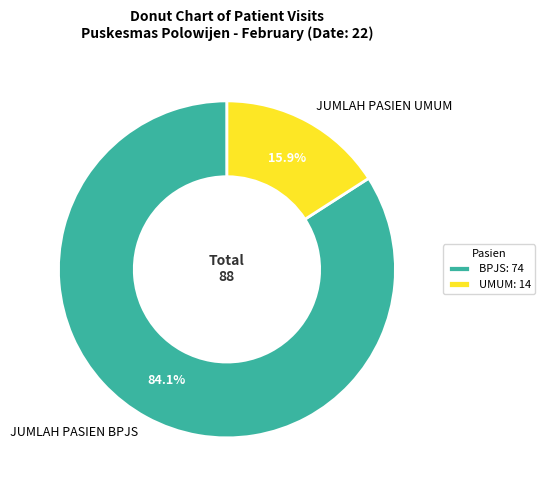

What is the total percentage of JUMLAH PASIEN UMUM and JUMLAH PASIEN BPJS?

100.0%